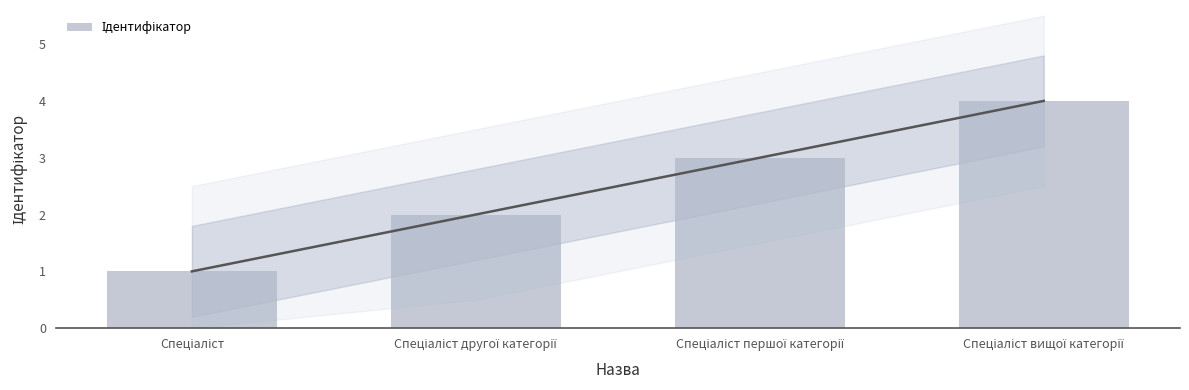

What is the difference between the second highest and minimum values?

2